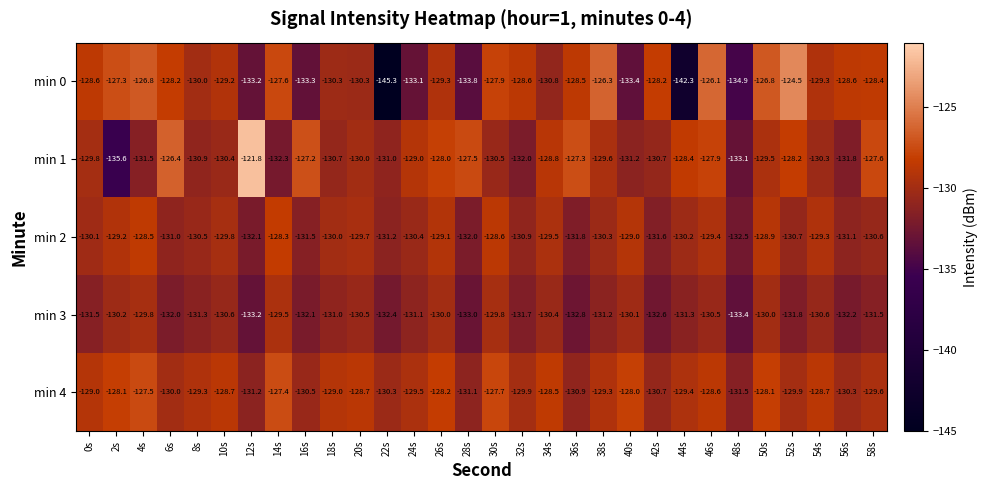

How many data points does each series have?

30